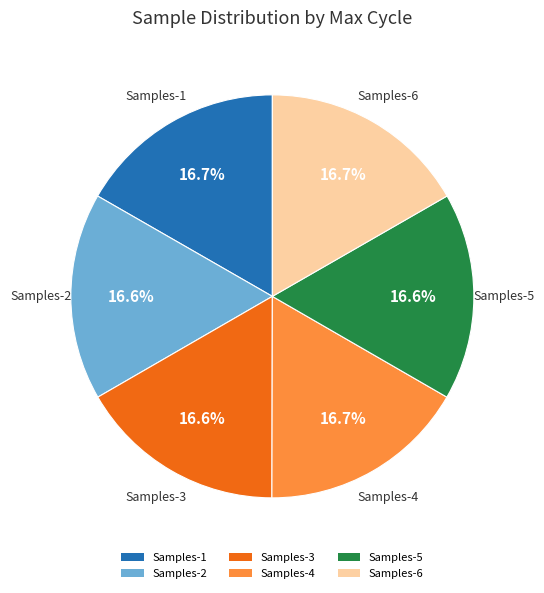

Is there a majority slice in this chart?

No